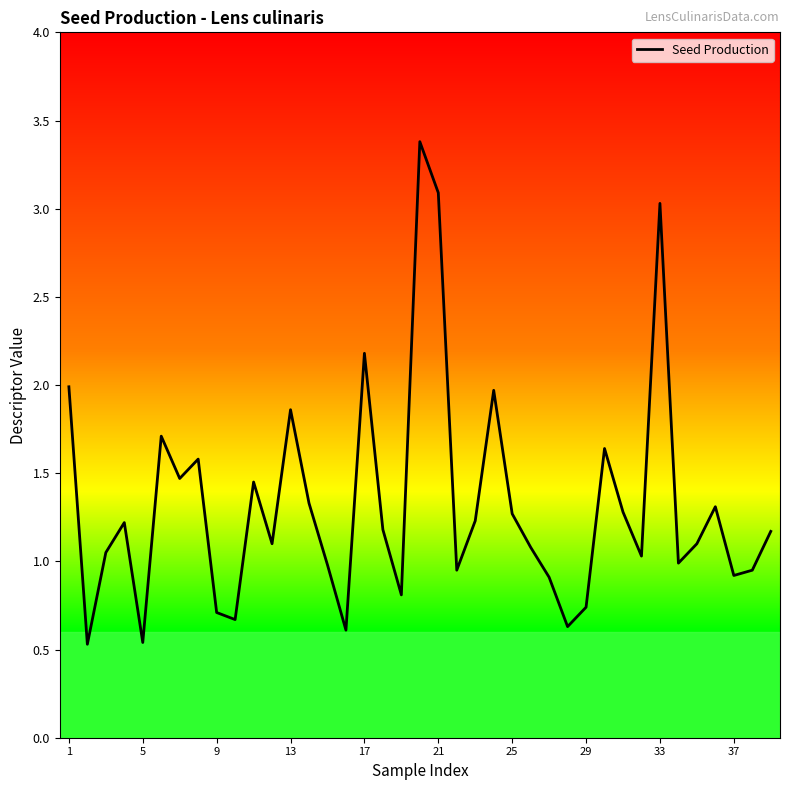

What is the greatest value displayed?

3.4